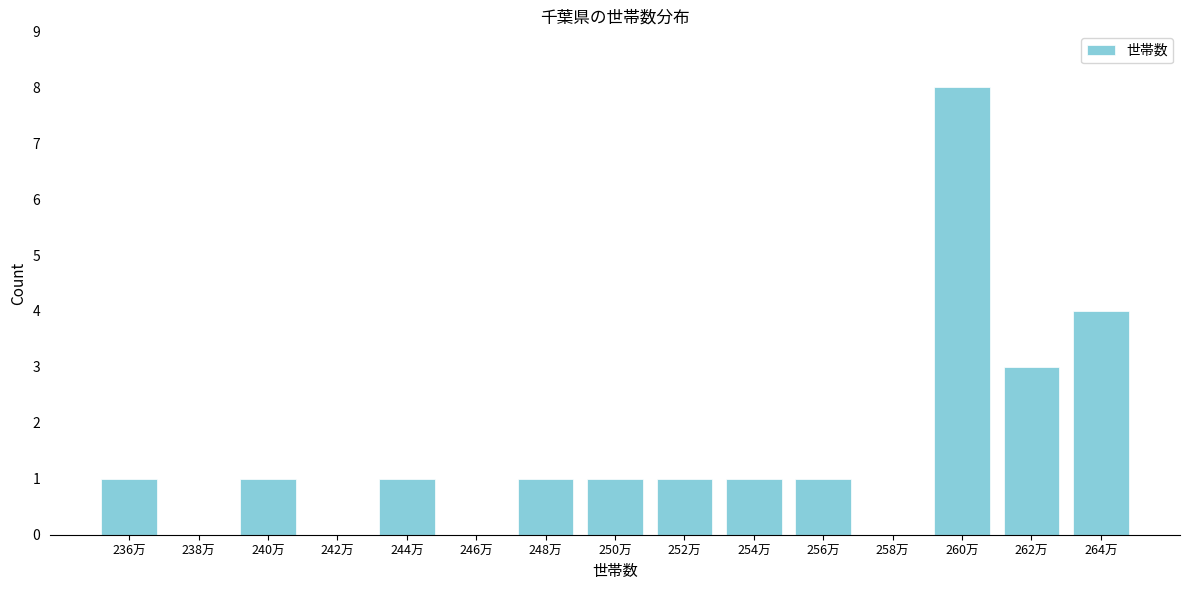

Reading right to left, list all the values displayed in this chart.

264万=4	262万=3	260万=8	258万=0	256万=1	254万=1	252万=1	250万=1	248万=1	246万=0	244万=1	242万=0	240万=1	238万=0	236万=1